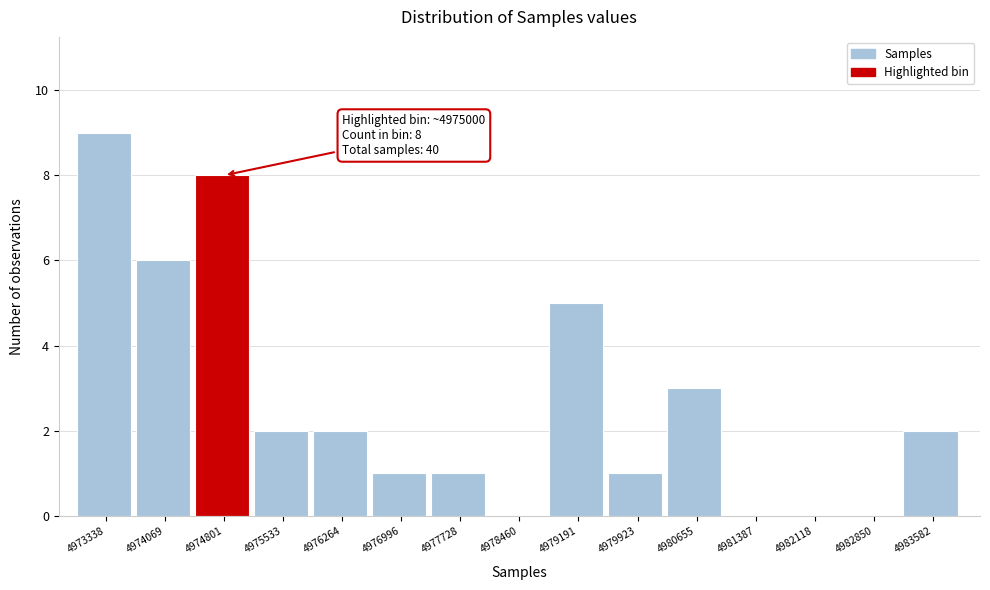

Reading left to right, what are all the values shown in this chart?

4973338=9	4974069=6	4974801=8	4975533=2	4976264=2	4976996=1	4977728=1	4978460=0	4979191=5	4979923=1	4980655=3	4981387=0	4982118=0	4982850=0	4983582=2